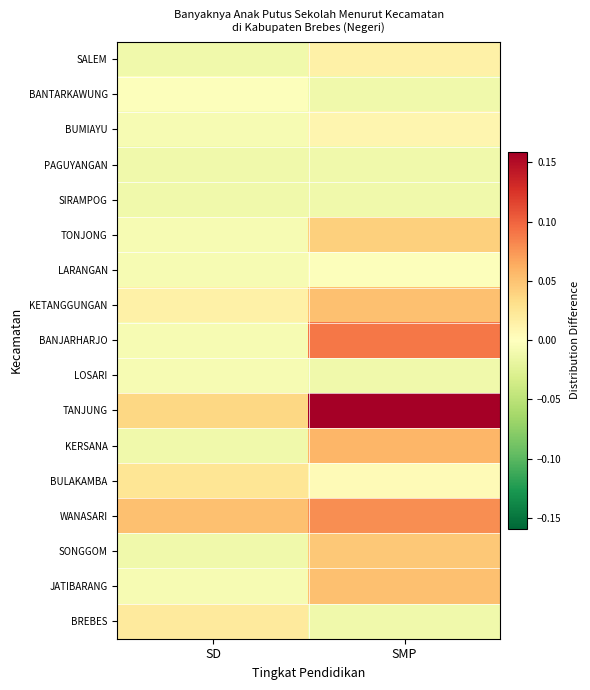

Reading left to right, what are all the values shown in this chart?

SALEM: SD=-0.0	SMP=0.0
BANTARKAWUNG: SD=-0.0	SMP=-0.0
BUMIAYU: SD=-0.0	SMP=0.0
PAGUYANGAN: SD=-0.0	SMP=-0.0
SIRAMPOG: SD=-0.0	SMP=-0.0
TONJONG: SD=-0.0	SMP=0.0
LARANGAN: SD=-0.0	SMP=-0.0
KETANGGUNGAN: SD=0.0	SMP=0.1
BANJARHARJO: SD=-0.0	SMP=0.1
LOSARI: SD=-0.0	SMP=-0.0
TANJUNG: SD=0.0	SMP=0.2
KERSANA: SD=-0.0	SMP=0.1
BULAKAMBA: SD=0.0	SMP=0.0
WANASARI: SD=0.1	SMP=0.1
SONGGOM: SD=-0.0	SMP=0.0
JATIBARANG: SD=-0.0	SMP=0.1
BREBES: SD=0.0	SMP=-0.0